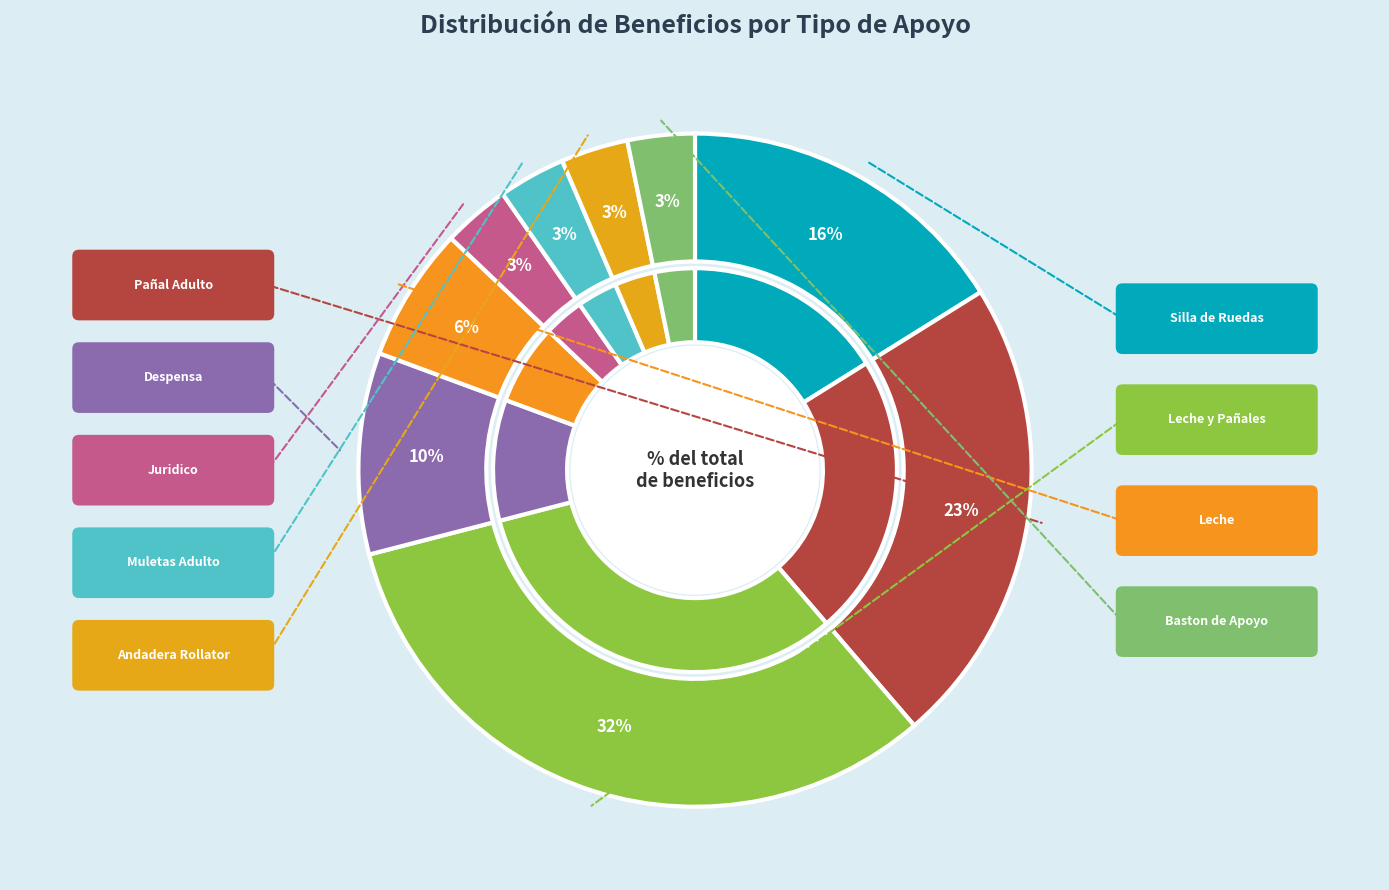

How many slices are in this pie chart?

9